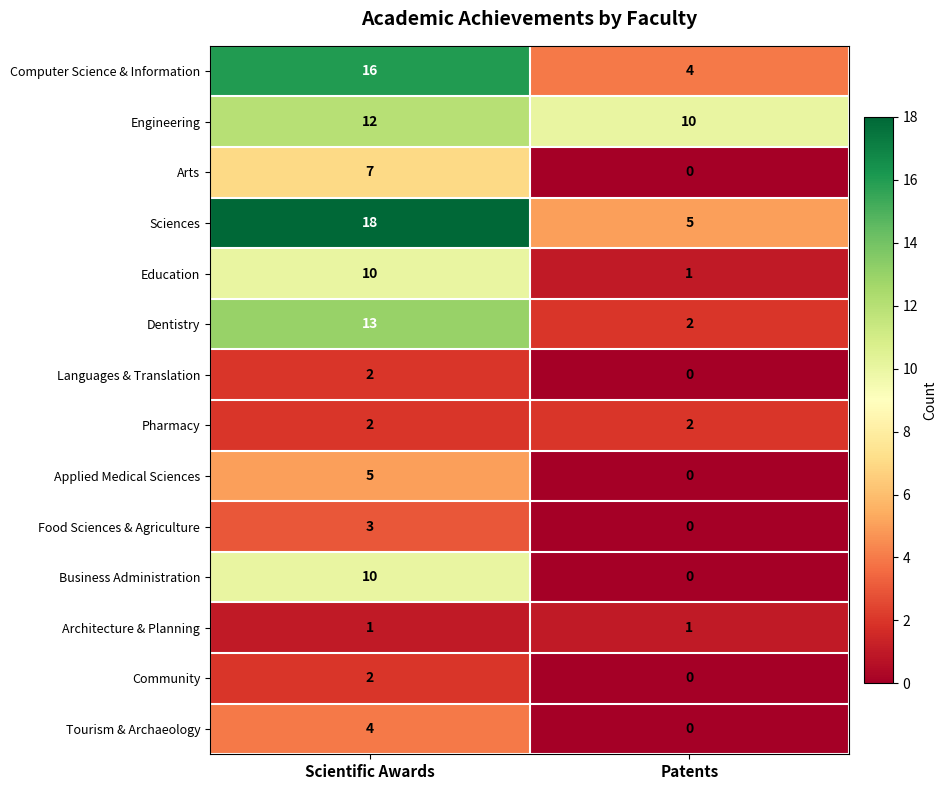

What is the approximate value of Sciences at Patents, to the nearest 5?

5